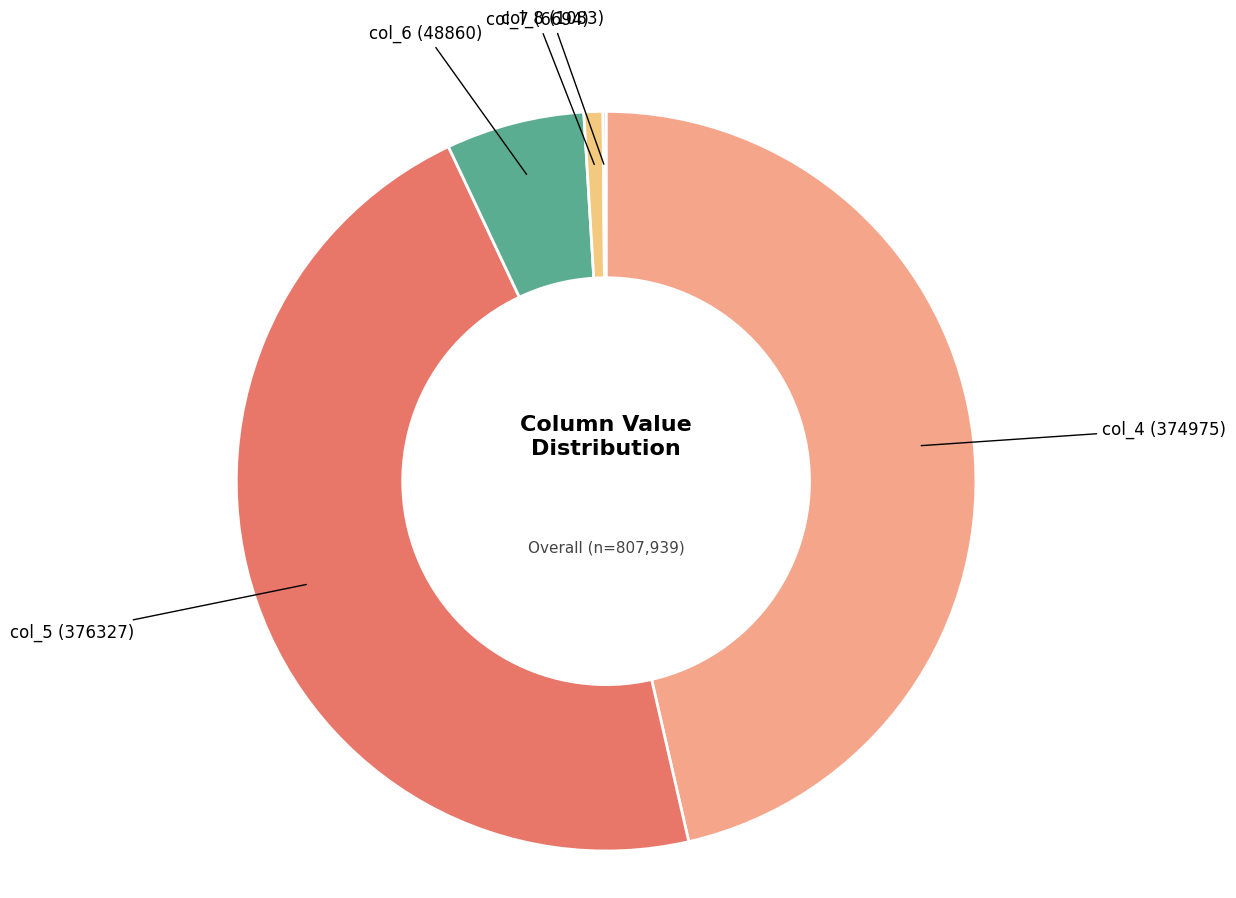

The col_4 slice represents 46% of the pie. True or false?

True